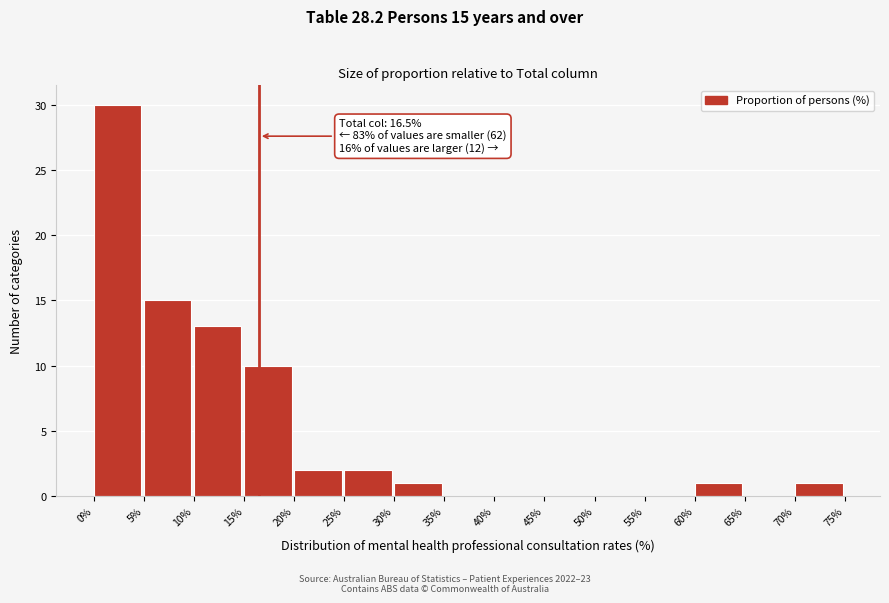

Which range on the x-axis has the tallest bar?

0% to 5%